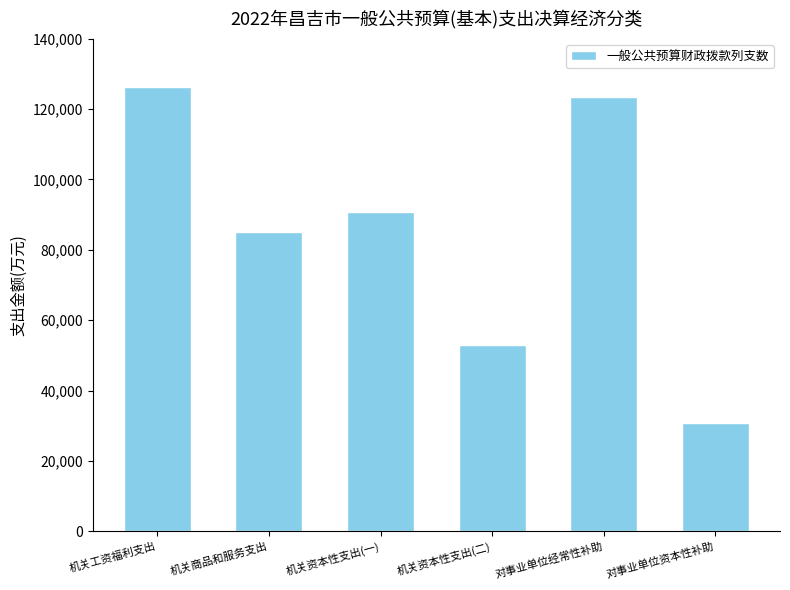

Is it true that the value at 机关资本性支出(二) is 13261?

False